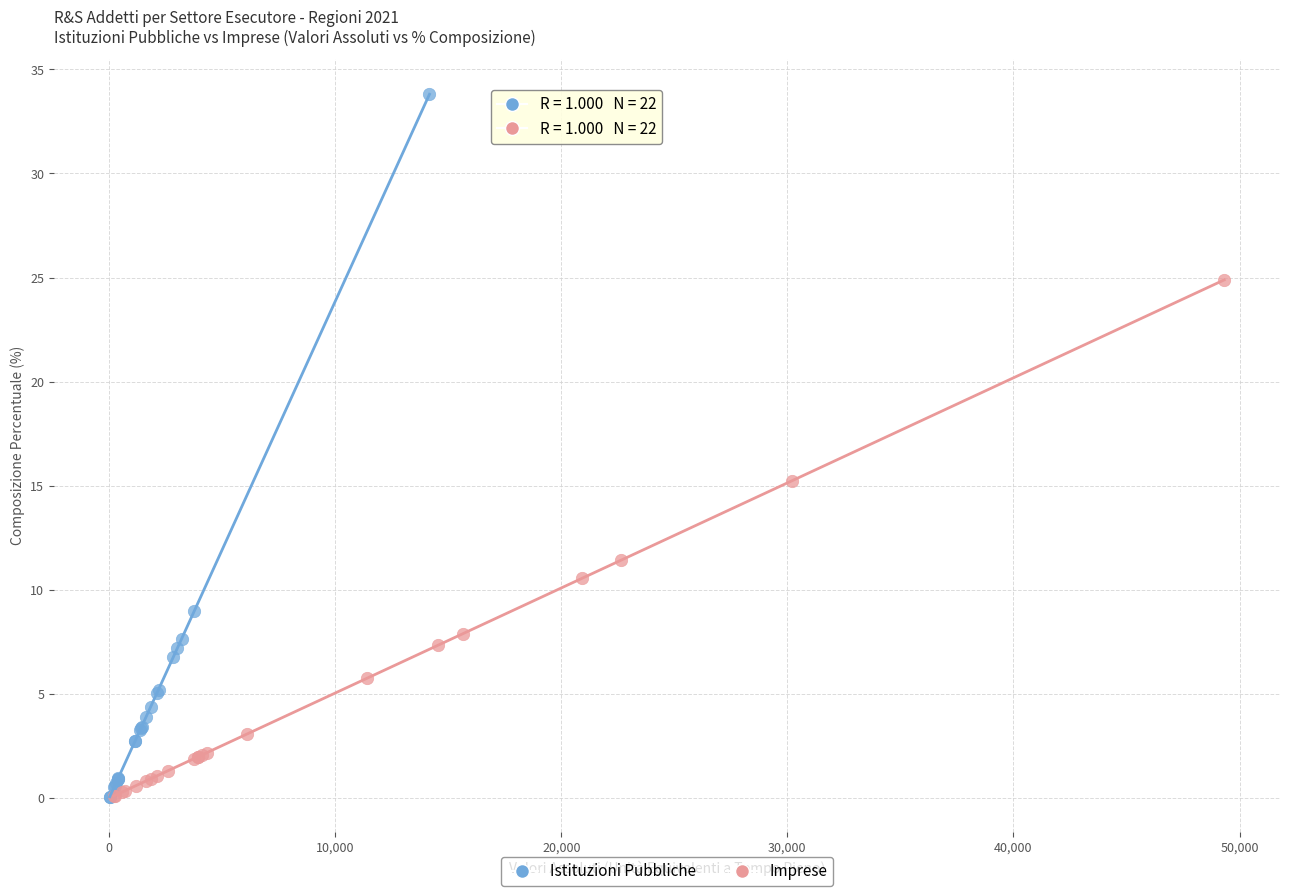

Which series reaches the maximum Y coordinate?

Istituzioni Pubbliche